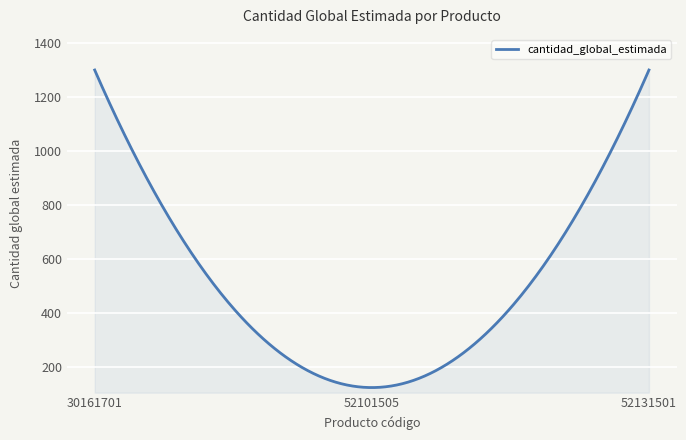

What is the difference between the maximum and minimum values?

1175.0